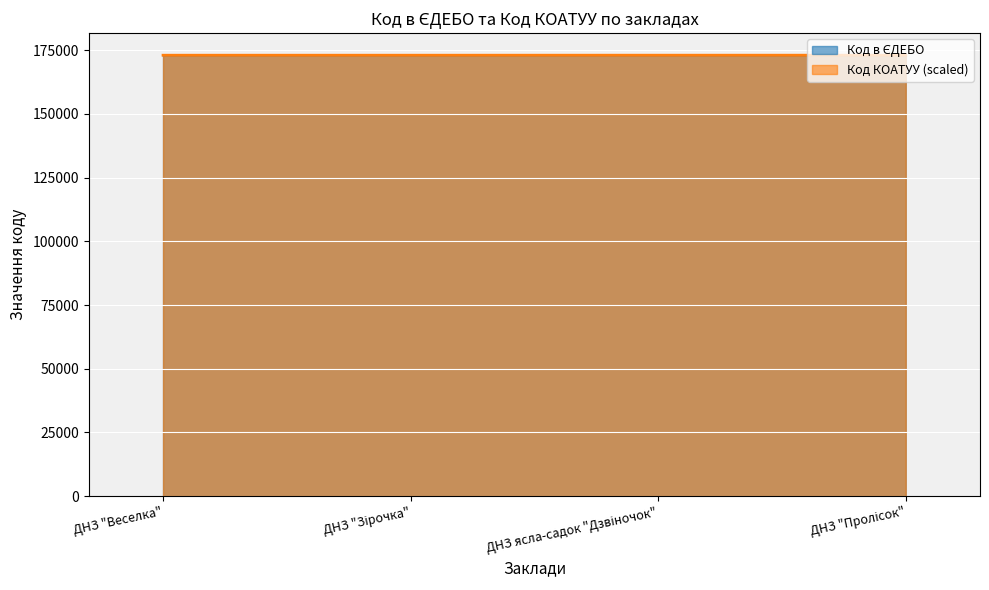

Count the number of data series in this chart.

2